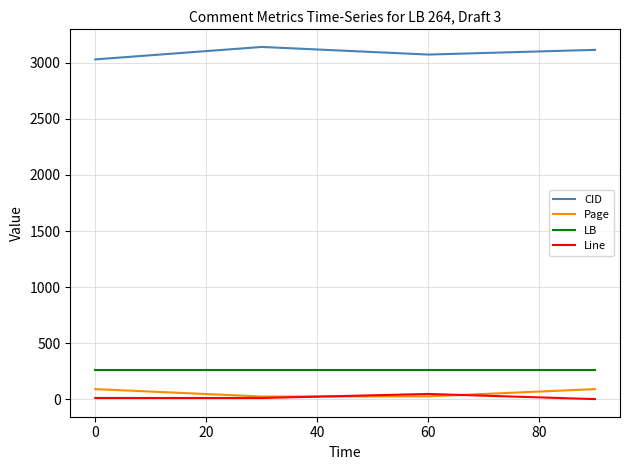

What is the average value of the LB series?

264.0